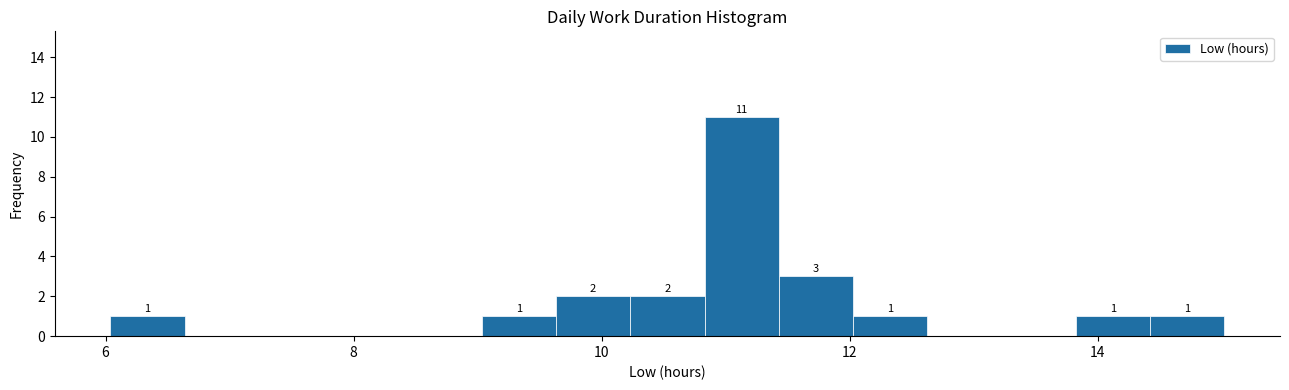

Around what value on the x-axis is the tallest bar? Give the approximate position of its centre, as read against the axis.

11.2